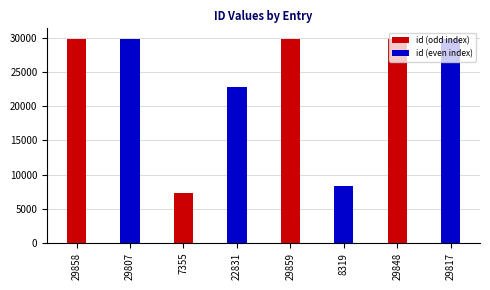

The value of id (even index) at 22831 is 13028. True or false?

False